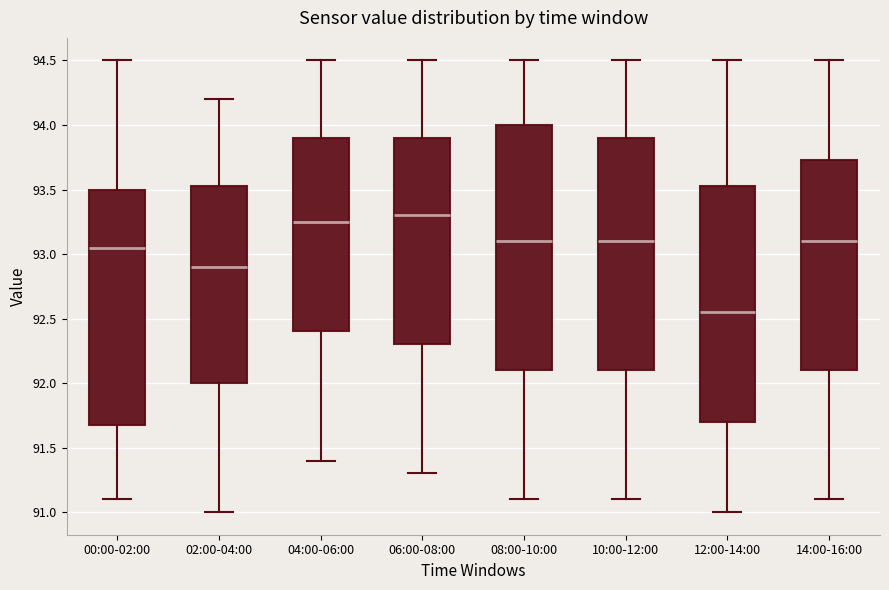

Which box has the lowest median line?

12:00-14:00